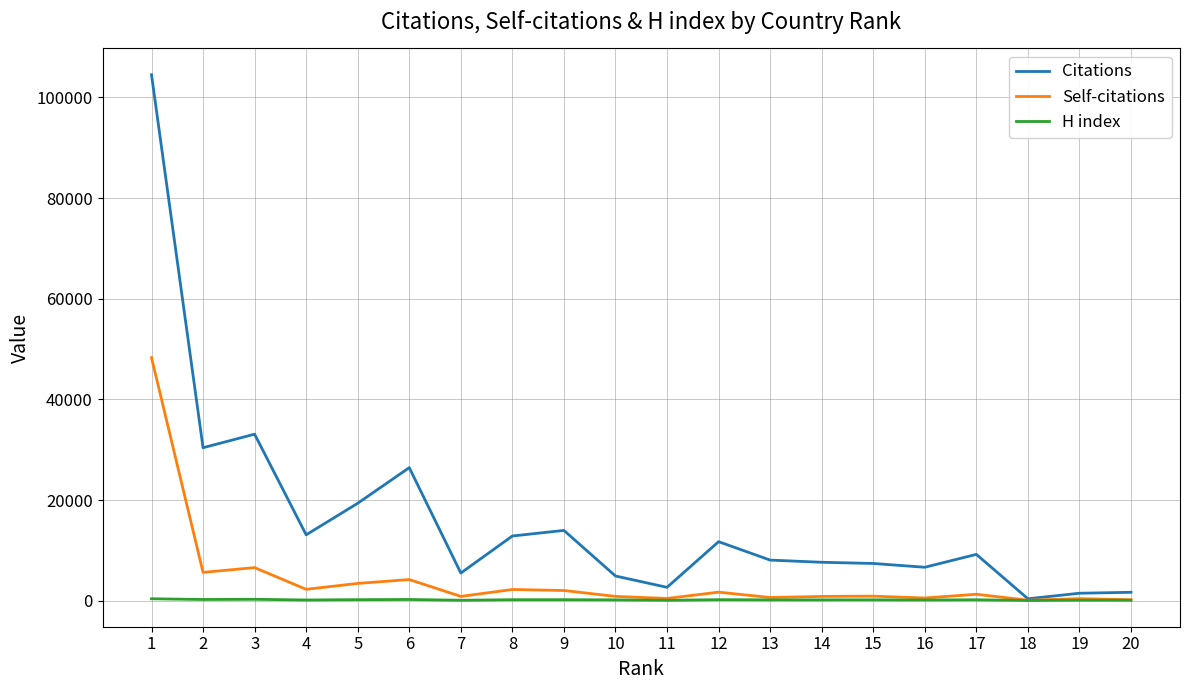

Is the value of Self-citations at 4 greater than the value of H index at 19?

Yes